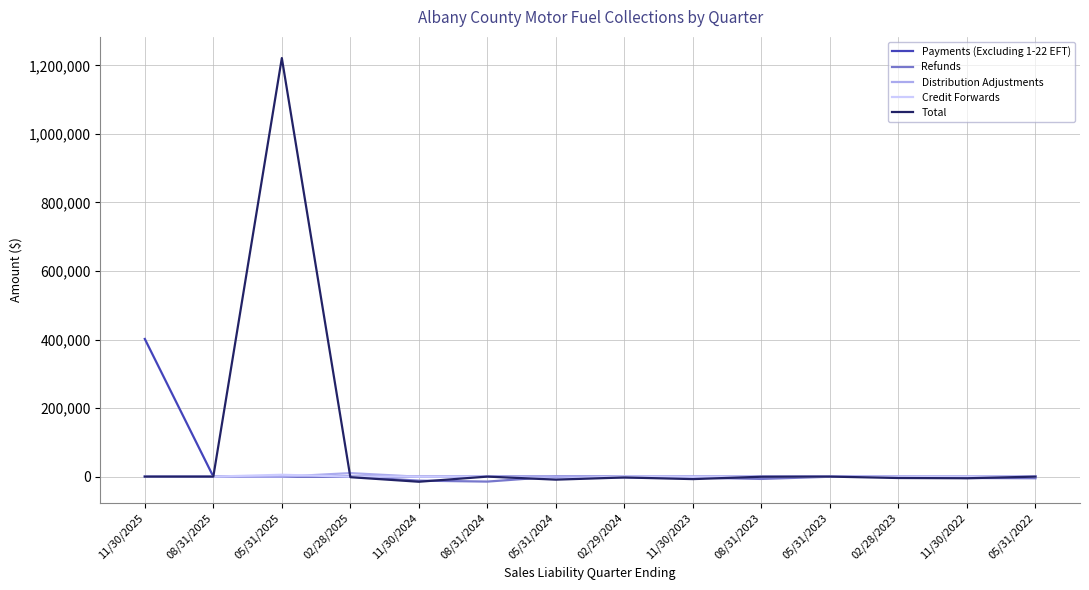

At which category is the sum across all series the highest?

05/31/2025